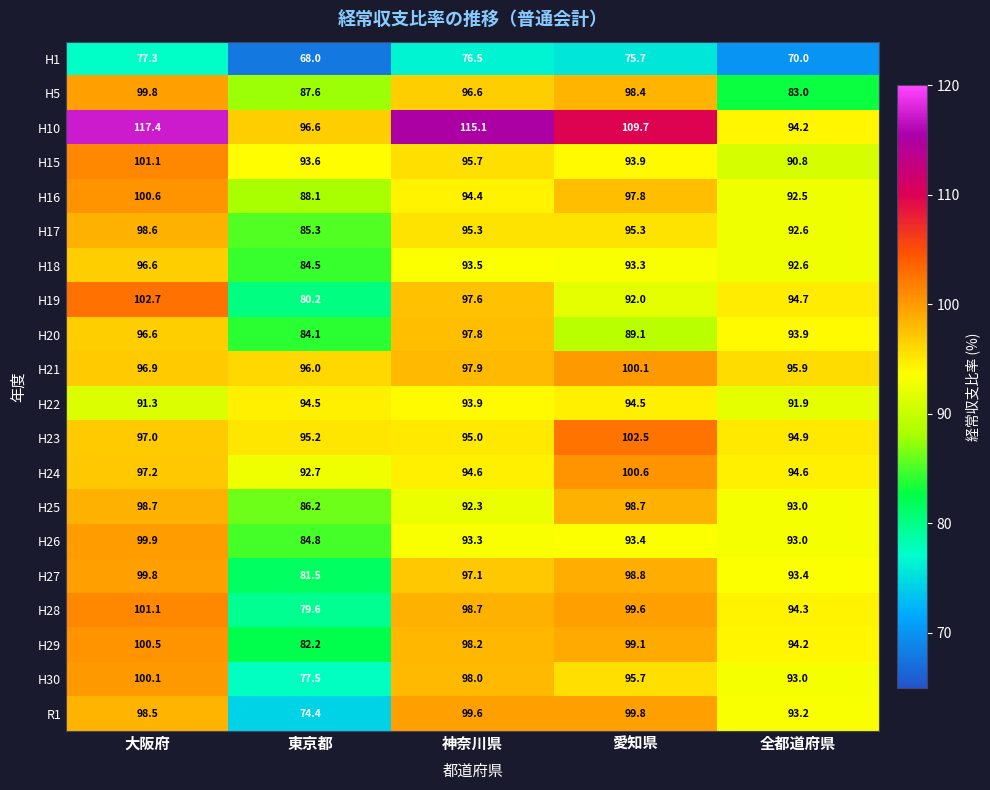

What is the greatest value displayed?

117.4